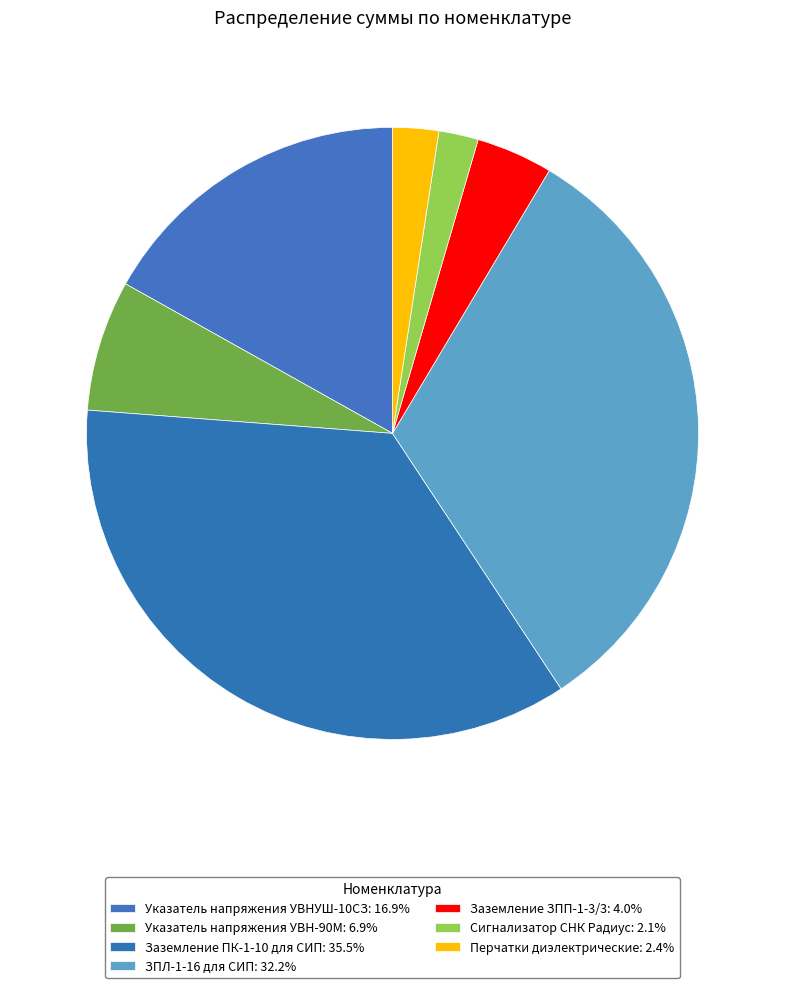

What is the largest slice in the pie chart?

Заземление ПК-1-10 для СИП